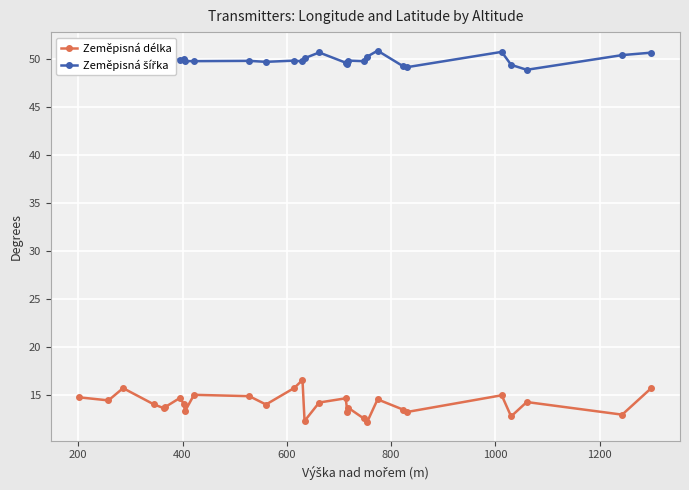

At how many categories does at least one series exceed 28?

29